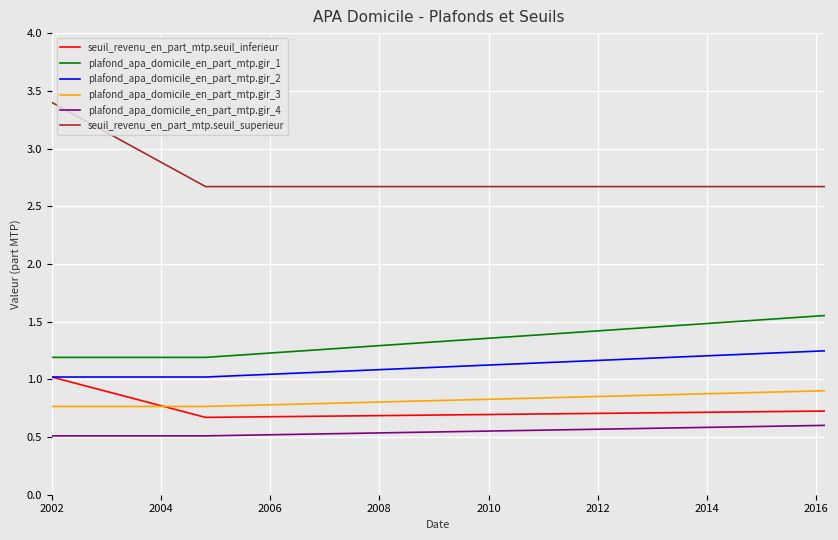

Which series has the largest total across all categories?

seuil_revenu_en_part_mtp.seuil_superieur